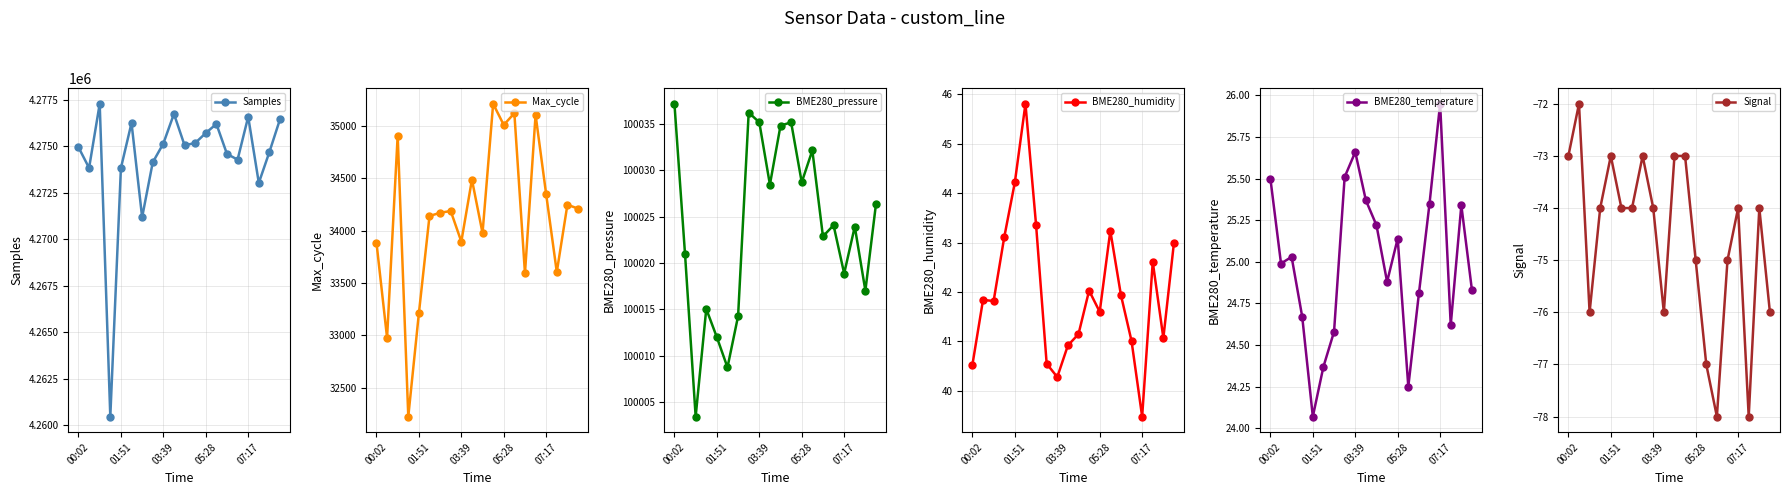

Does the chart display data point markers on the line(s)?

Yes